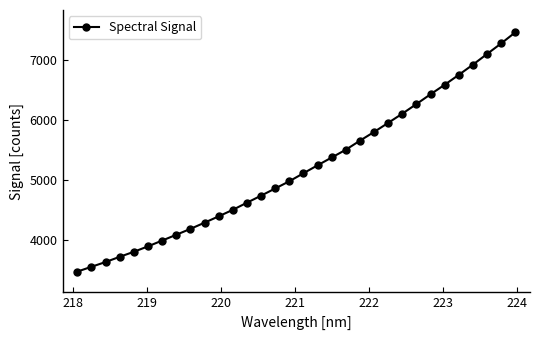

What is the minimum value shown in the chart?

3478.9